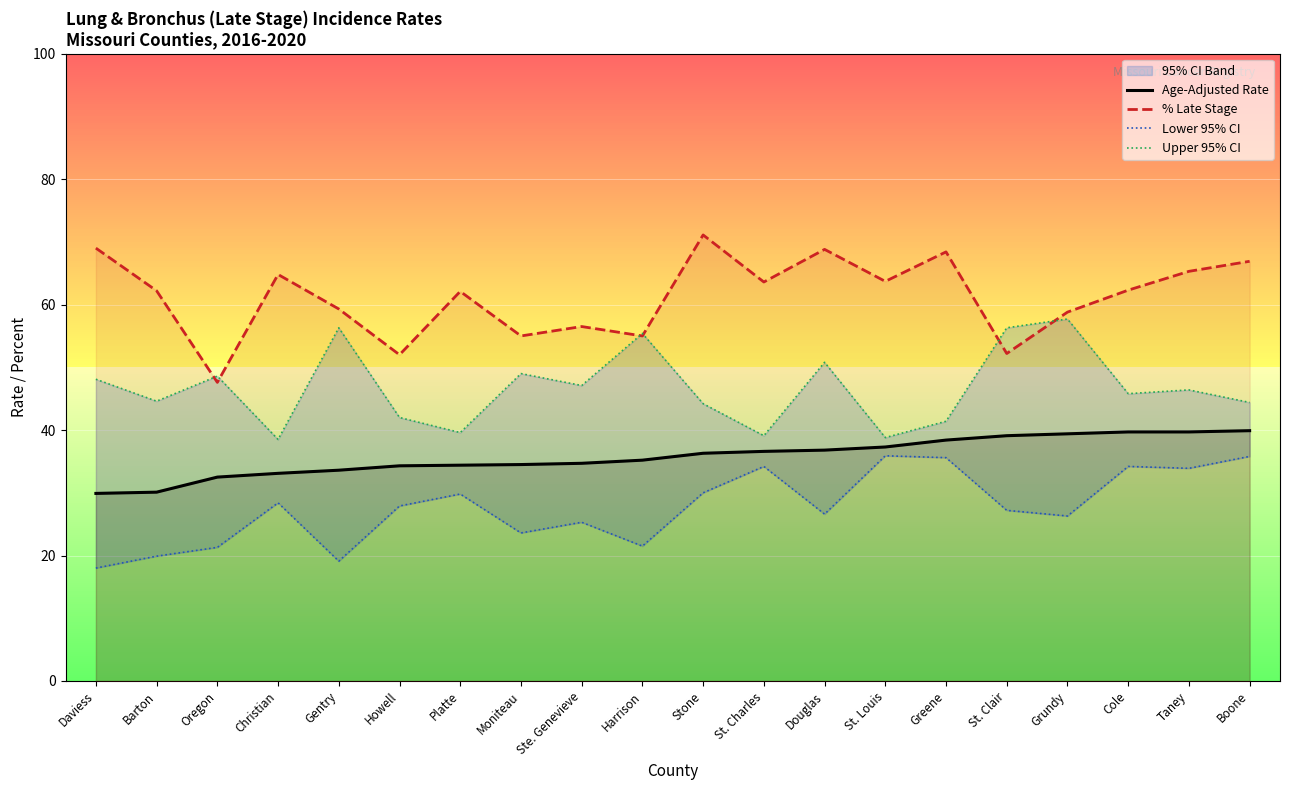

How many values in the Lower 95% CI series are below 27?

9